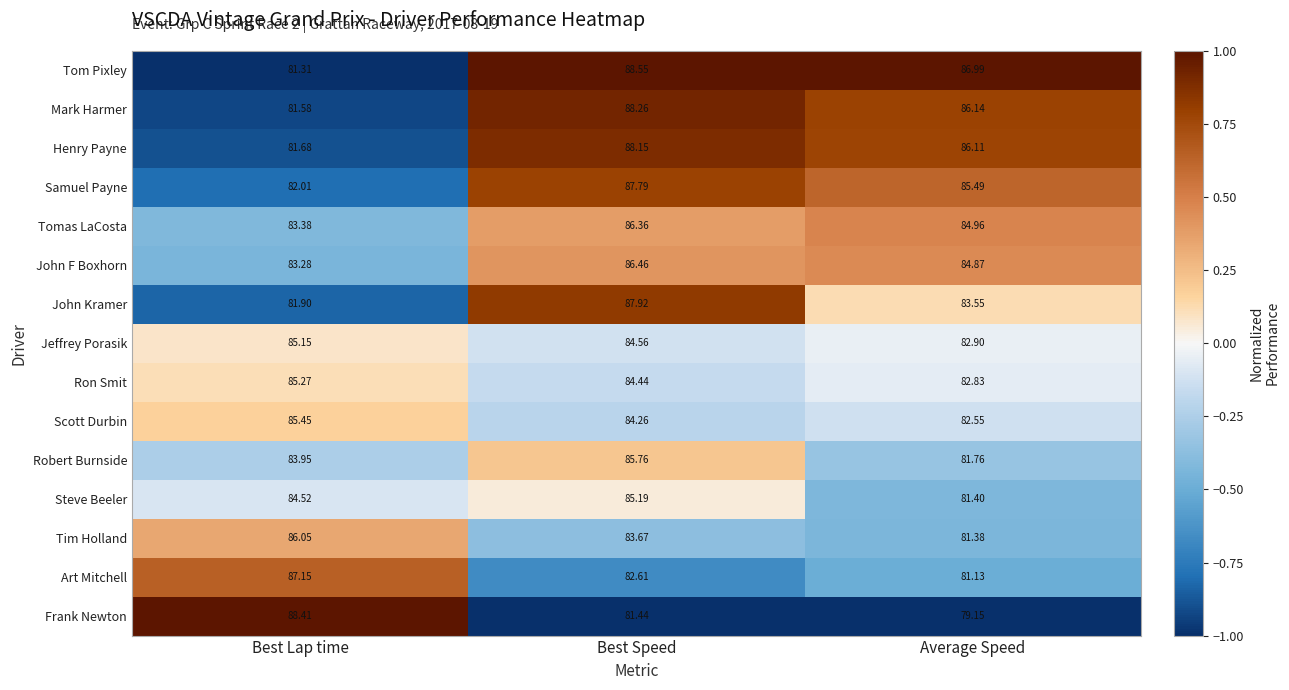

How many categories are shown in the chart?

3